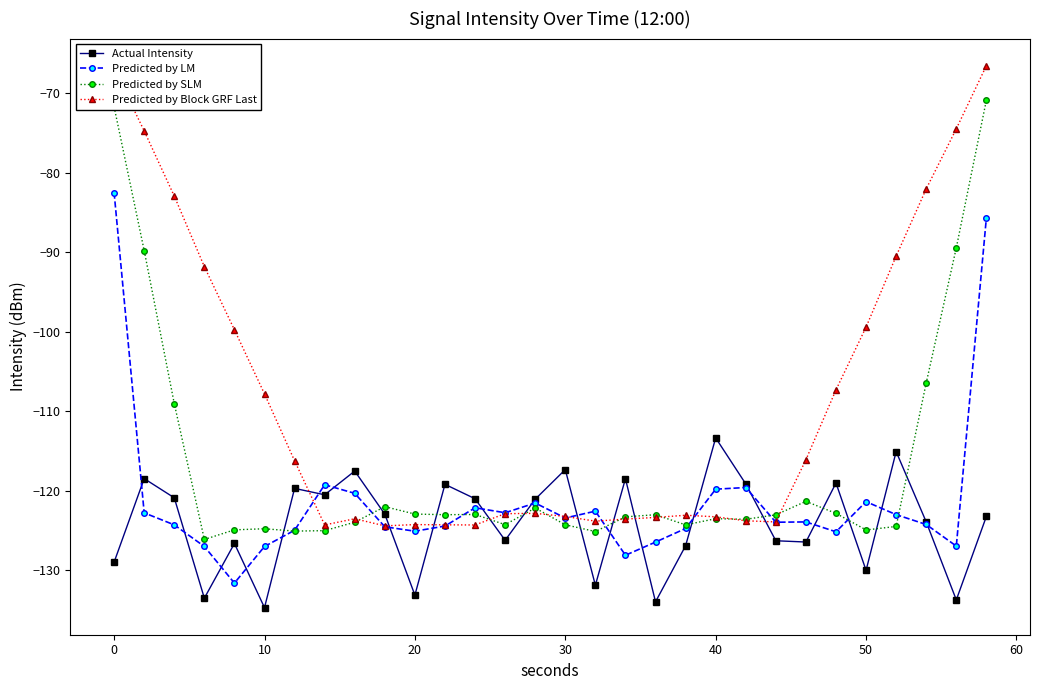

How many data points does each series have?

30